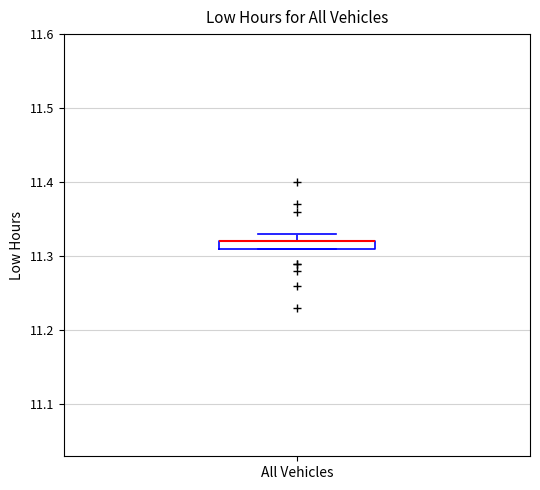

Where is the upper edge of the box for All Vehicles on the y-axis? The values are not printed on the chart, so give them approximately, as read against the axis.

11.32